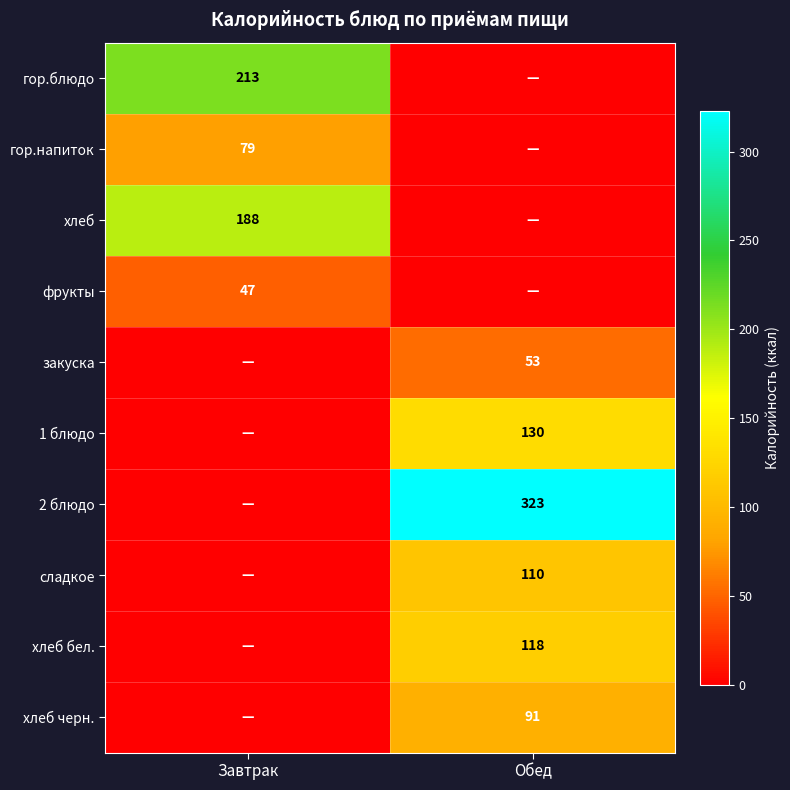

True or false: закуска has a value of 53 at Обед.

True